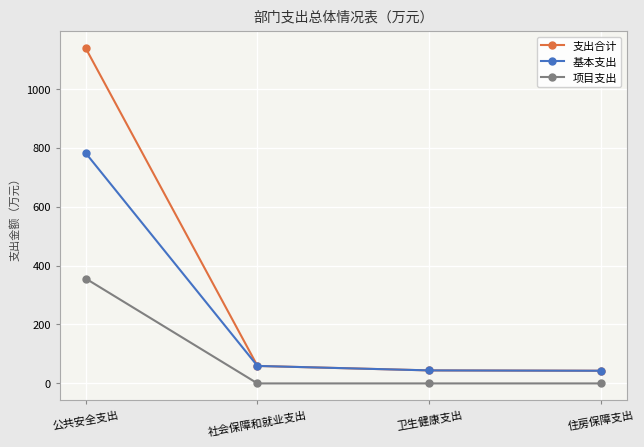

How many data points in 基本支出 are above 59?

2